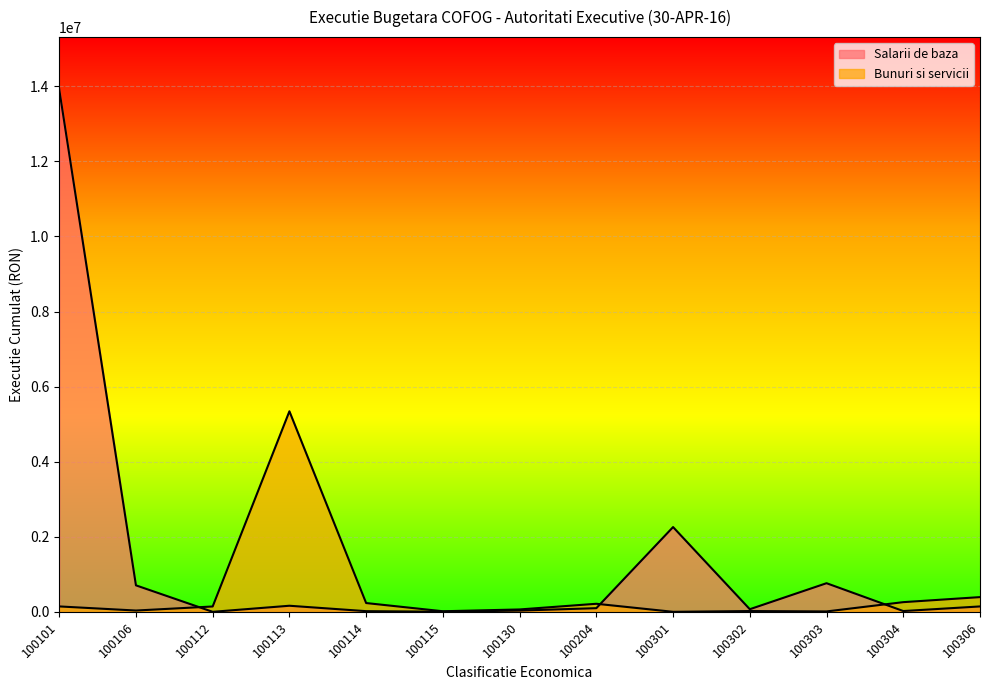

Rank the series at 100204 from highest to lowest value.

Bunuri si servicii, Salarii de baza